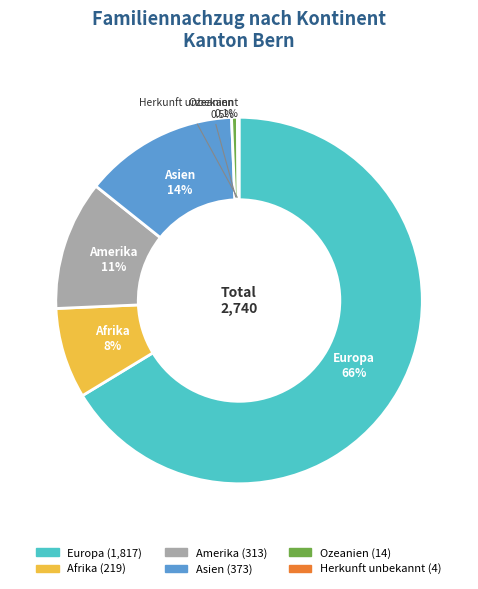

Which has a higher value, Ozeanien or Amerika?

Amerika